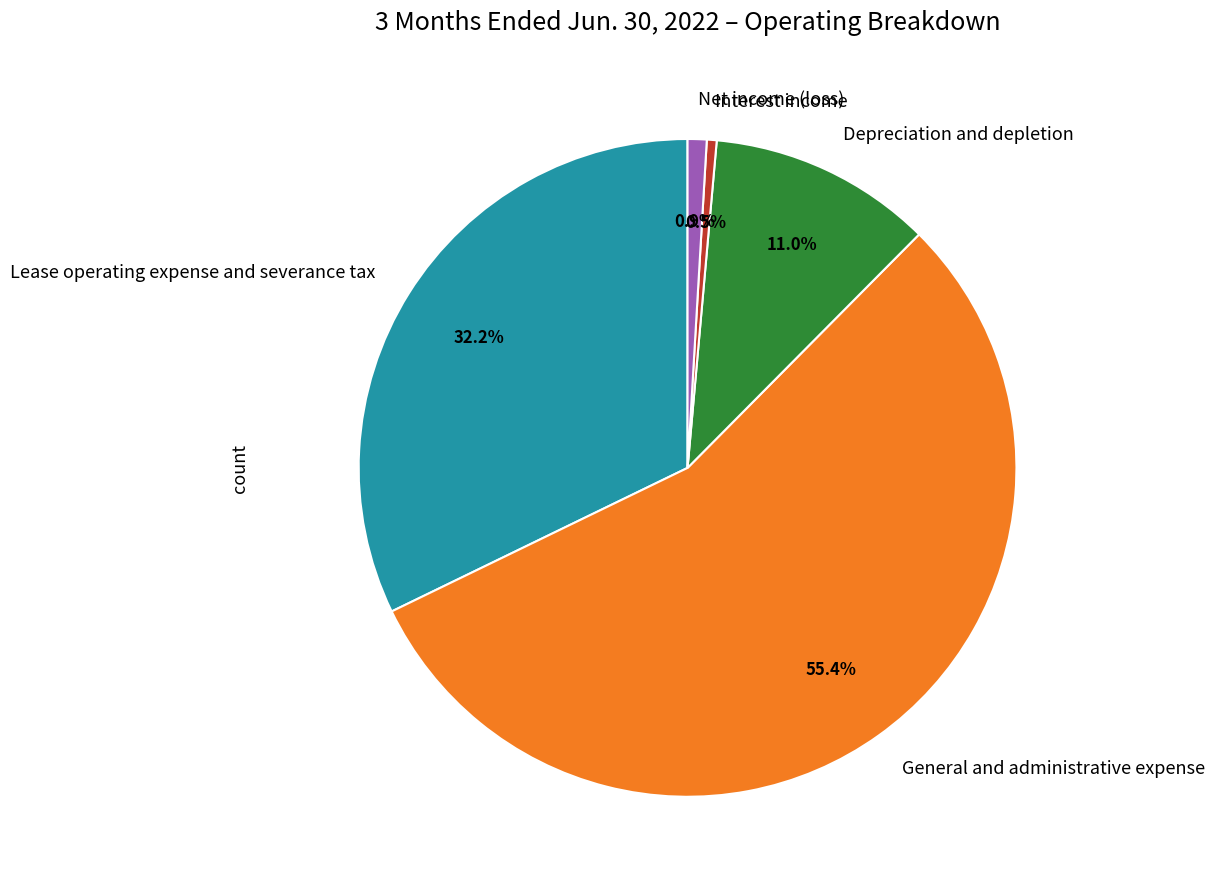

What is the ratio of the value at Lease operating expense and severance tax to the value at Net income (loss)?

34.5